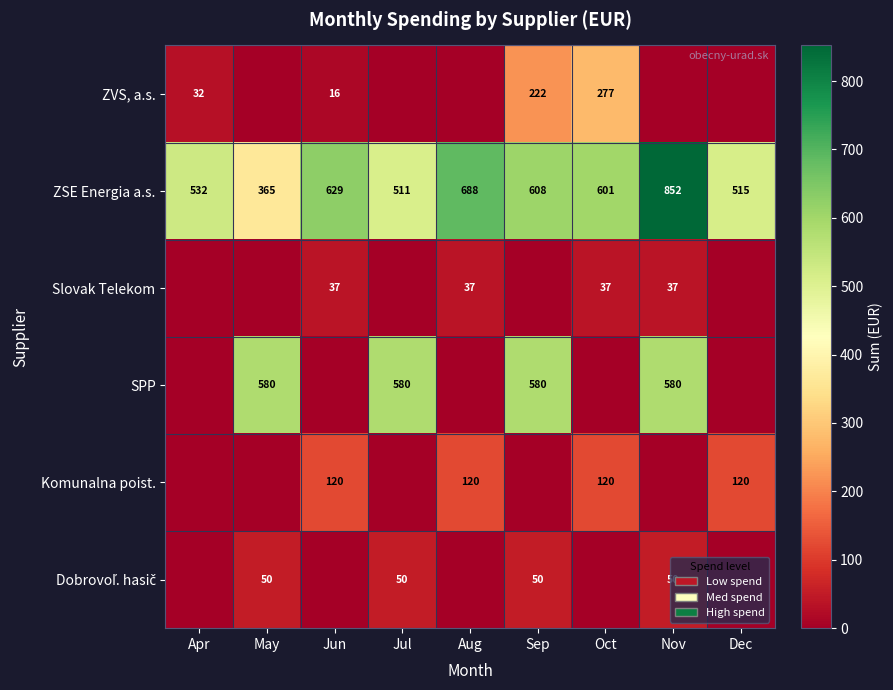

The value of Komunalna poist. at Dec is 42. True or false?

False